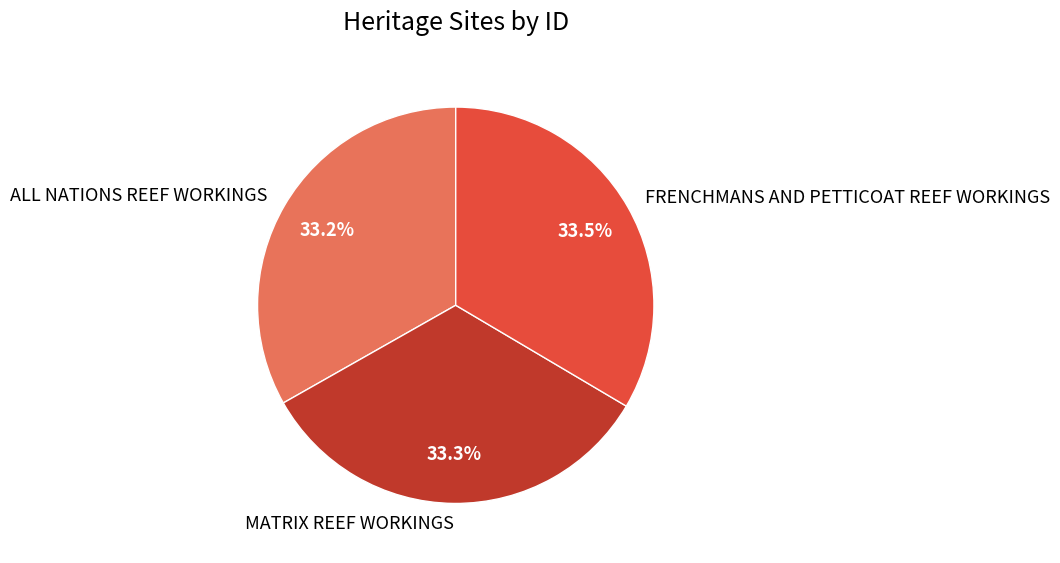

What portion of the pie excludes FRENCHMANS AND PETTICOAT REEF WORKINGS?

66.5%